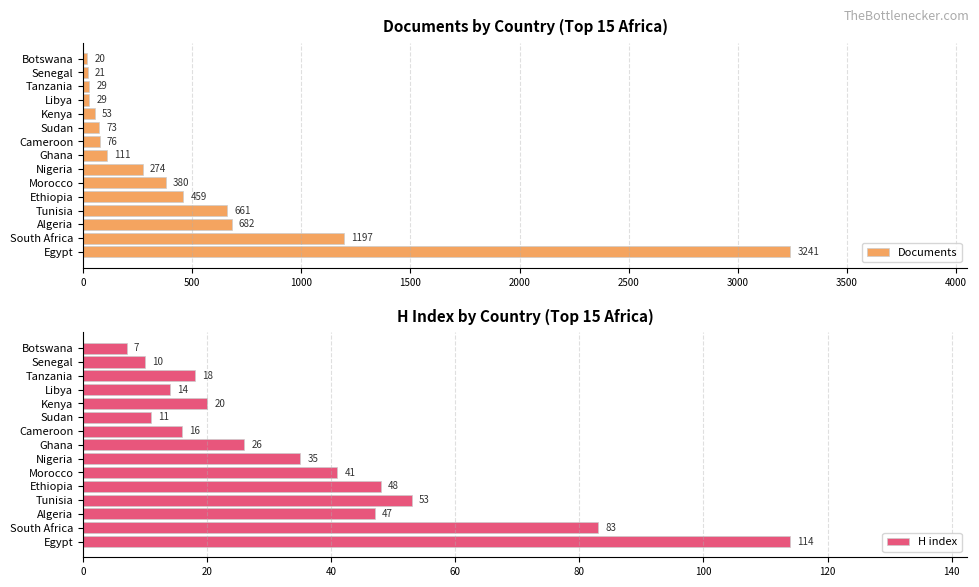

What is the minimum value for Documents?

20